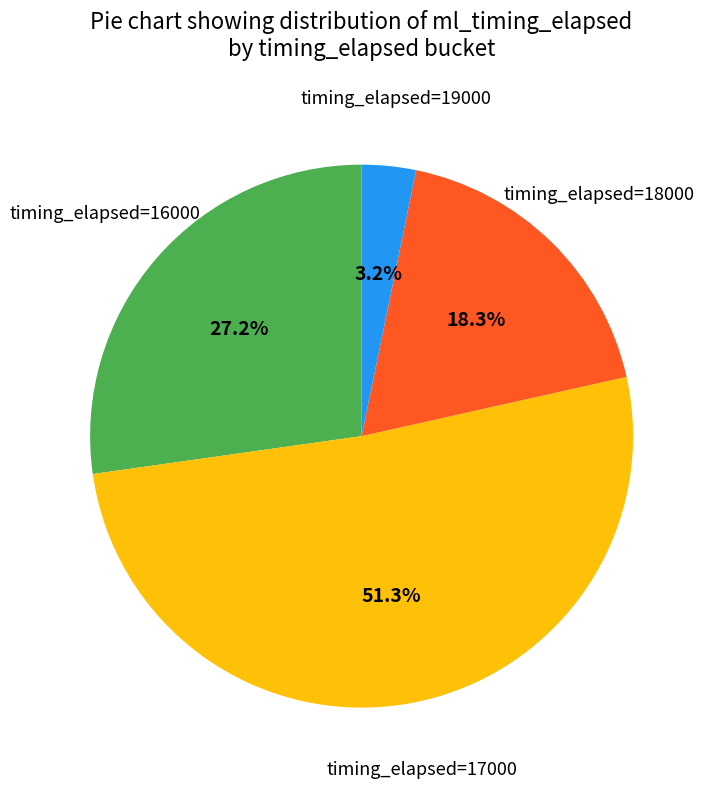

How many segments does this pie chart have?

4